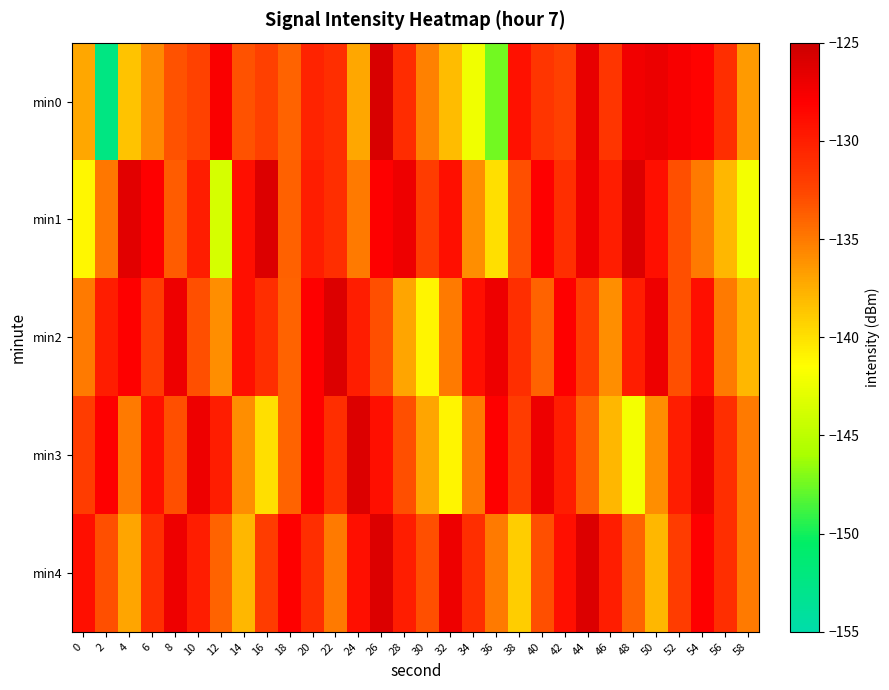

What is the total value across all series at 26?

-641.8